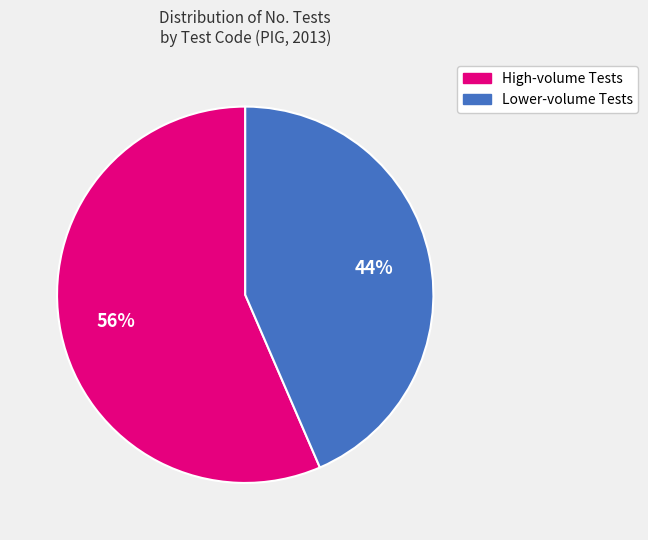

Is there a majority slice in this chart?

Yes